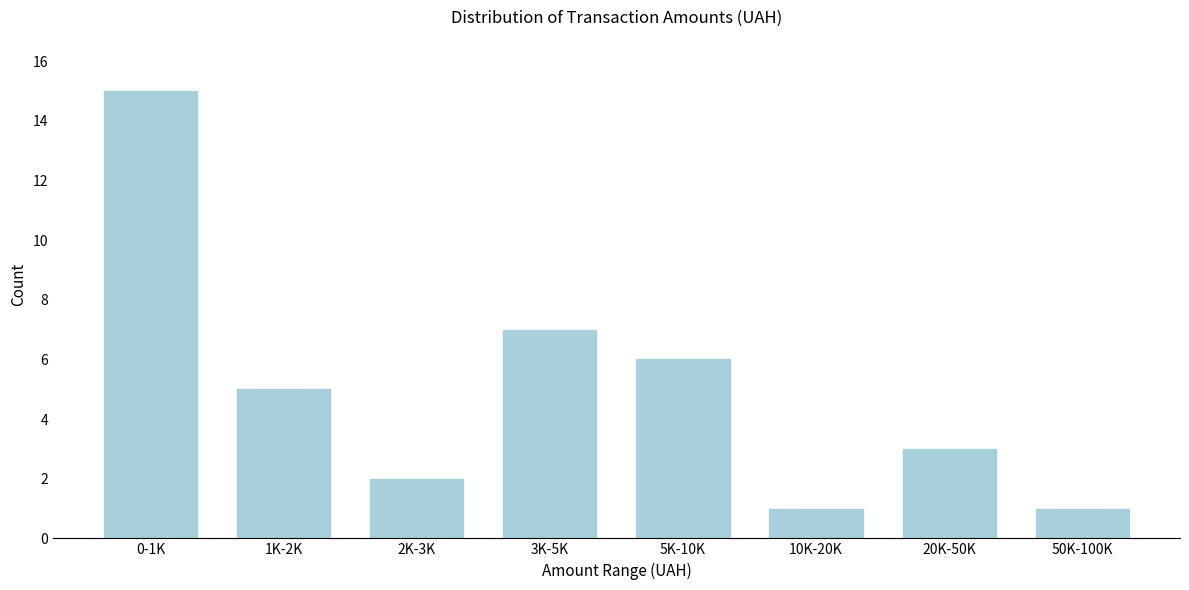

Reading left to right, what are all the values shown in this chart?

15	5	2	7	6	1	3	1